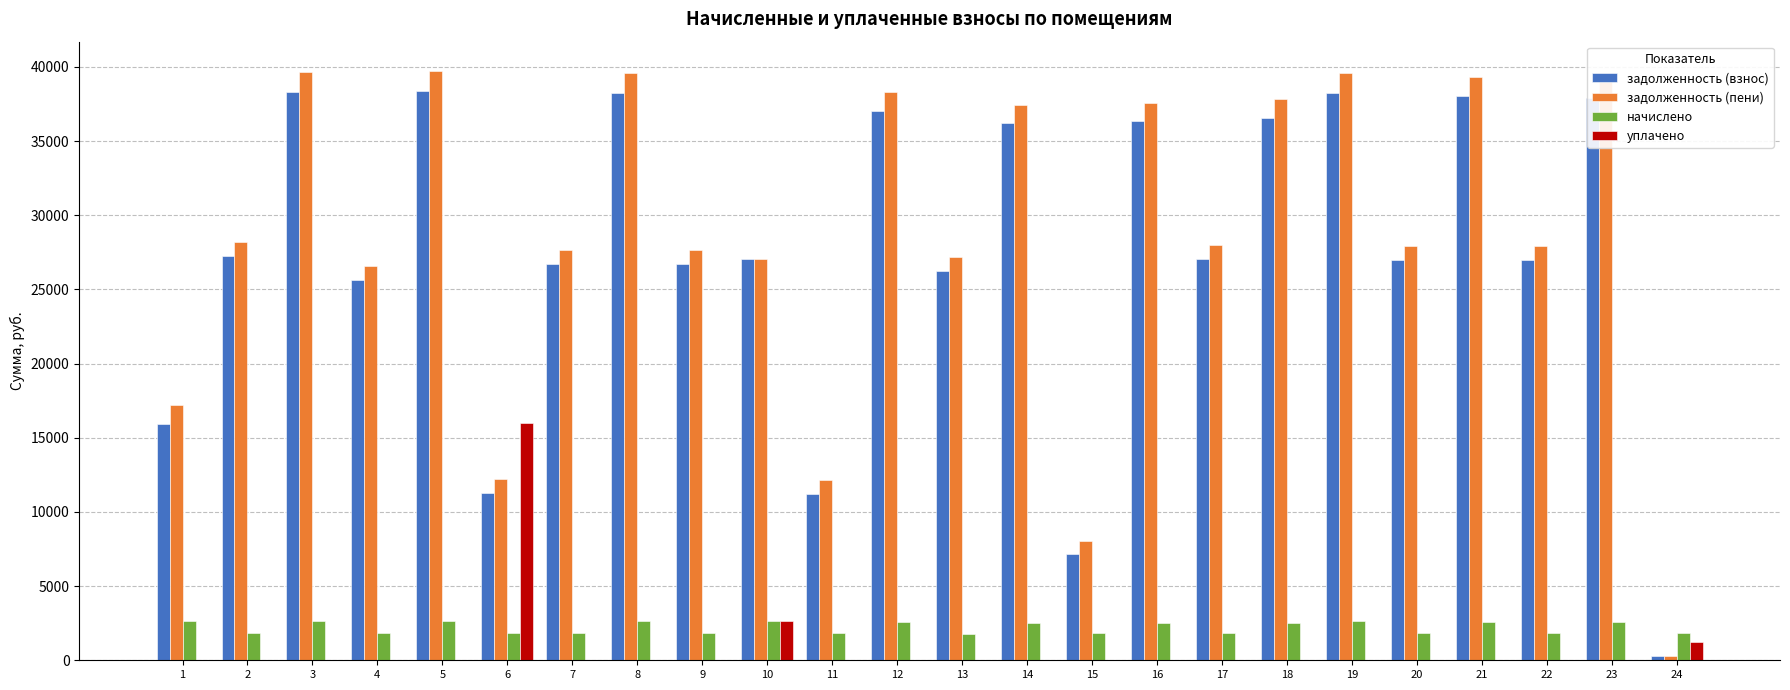

The value of задолженность (пени) at 5 is 21422.8. True or false?

False